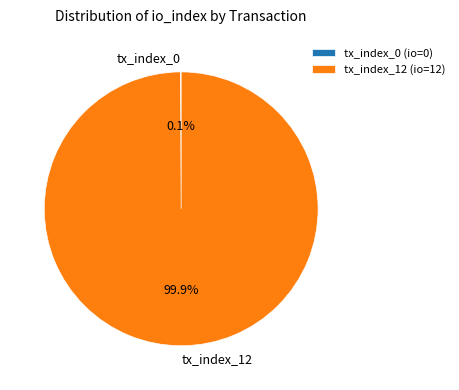

Does tx_index_12 represent more than half of the total?

Yes